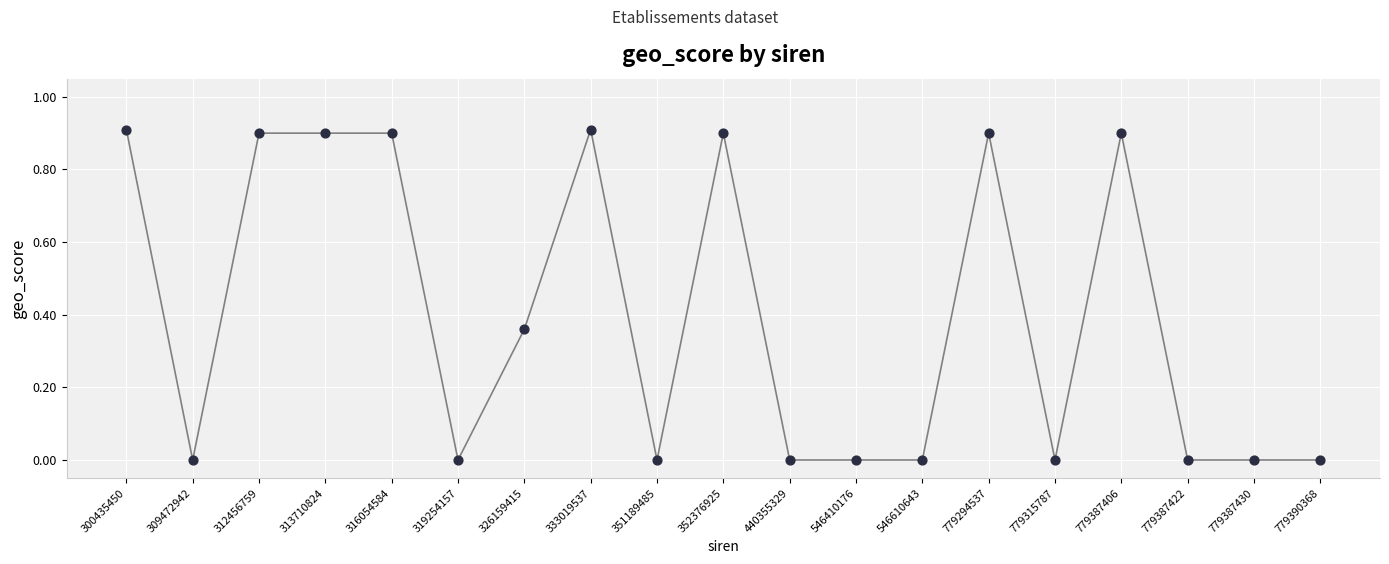

What is the range of Y values (max minus min)?

0.9